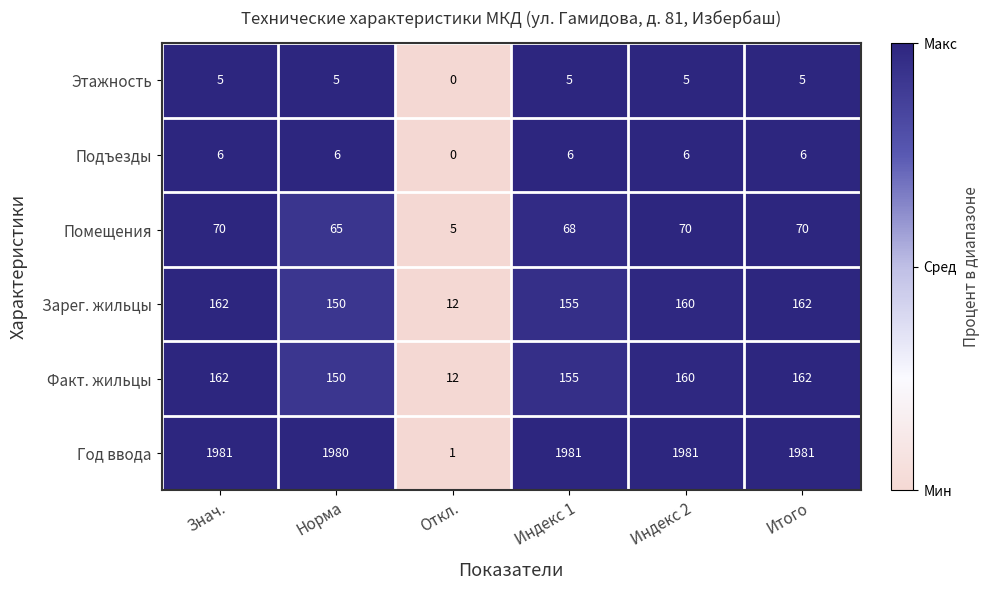

Read the Зарег. жильцы value at Откл., to the nearest 10.

10